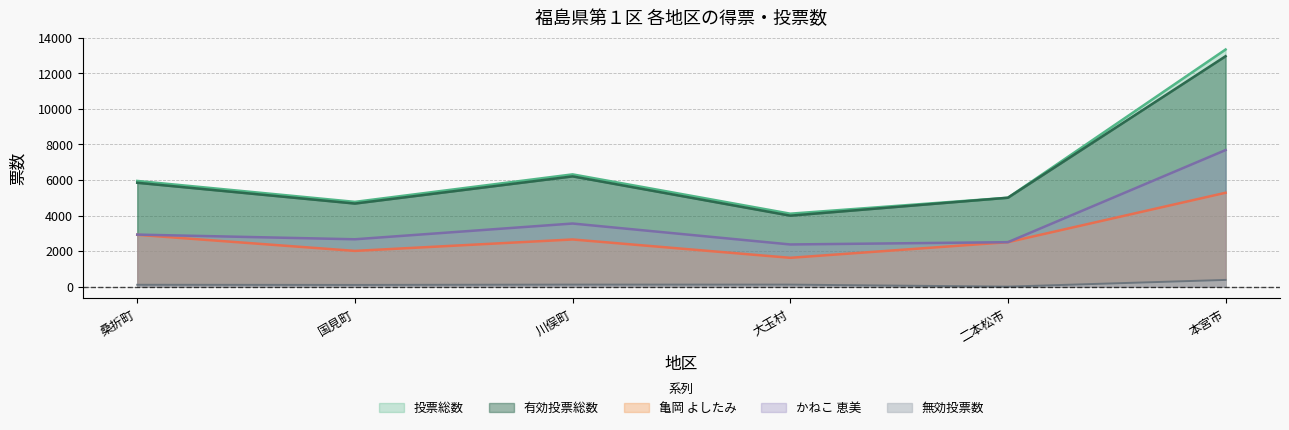

What is the sum of all 亀岡_よしたみ values?

16975